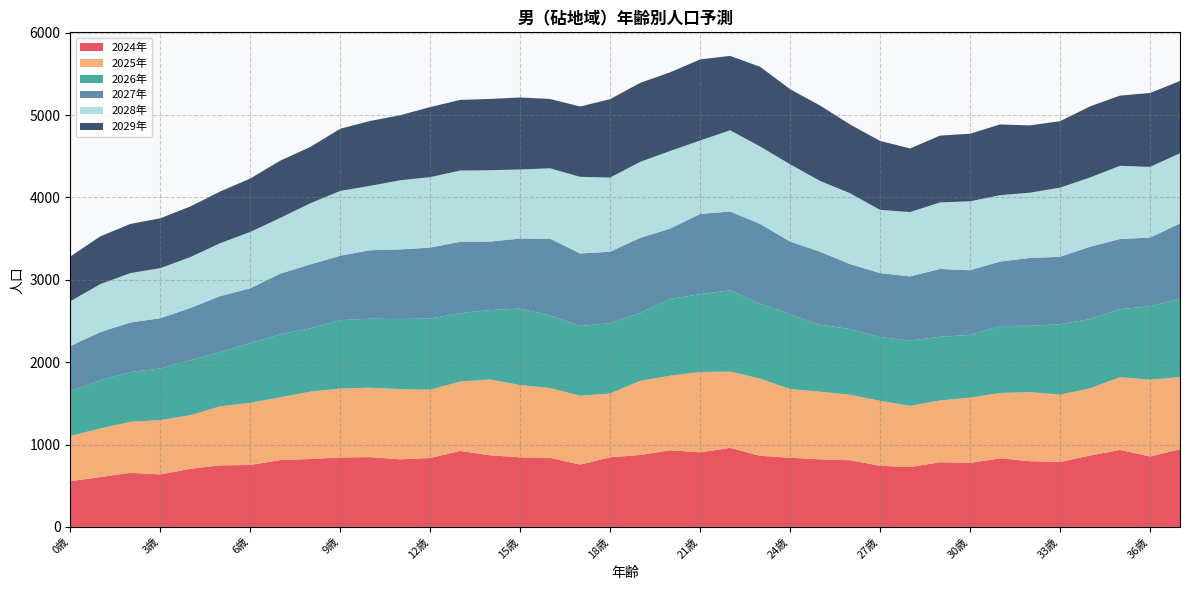

Reading left to right, what are all the values shown in this chart?

2024年: 0歳=554.5	1歳=605.9	2歳=657.0	3歳=637.7	4歳=706.2	5歳=747.6	6歳=752.3	7歳=811.5	8歳=824.7	9歳=843.4	10歳=847.4	11歳=820.5	12歳=837.3	13歳=922.5	14歳=869.6	15歳=845.5	16歳=838.8	17歳=756.5	18歳=845.9	19歳=873.2	20歳=931.1	21歳=906.4	22歳=959.6	23歳=863.8	24歳=840.1	25歳=820.4	26歳=810.0	27歳=742.6	28歳=726.8	29歳=785.6	30歳=777.1	31歳=833.0	32歳=798.4	33歳=788.5	34歳=867.0	35歳=935.0	36歳=855.2	37歳=942.9
2025年: 0歳=549.2	1歳=589.5	2歳=618.9	3歳=660.1	4歳=649.9	5歳=717.1	6歳=754.8	7歳=761.7	8歳=817.8	9歳=836.4	10歳=843.3	11歳=852.7	12歳=828.3	13歳=842.4	14歳=920.0	15歳=876.8	16歳=848.1	17歳=835.9	18歳=774.1	19歳=900.4	20歳=905.0	21歳=974.1	22歳=926.1	23歳=937.2	24歳=833.5	25歳=821.7	26歳=794.7	27歳=788.4	28歳=744.0	29歳=749.6	30歳=792.8	31歳=793.1	32歳=839.3	33歳=817.5	34歳=815.8	35歳=882.9	36歳=933.6	37歳=875.1
2026年: 0歳=547.3	1歳=586.0	2歳=604.8	3歳=625.2	4歳=668.1	5歳=659.6	6歳=723.8	7歳=766.7	8歳=769.3	9歳=830.9	10歳=836.9	11歳=851.2	12歳=863.5	13歳=830.6	14歳=843.0	15歳=928.2	16歳=880.4	17歳=847.3	18歳=854.8	19歳=824.6	20歳=931.8	21歳=945.3	22歳=986.5	23歳=909.0	24歳=908.8	25歳=812.6	26歳=797.7	27歳=773.5	28歳=792.8	29歳=772.8	30歳=761.4	31歳=813.8	32歳=803.6	33歳=854.8	34歳=839.9	35歳=826.3	36歳=890.5	37歳=954.9
2027年: 0歳=545.3	1歳=584.0	2歳=601.1	3歳=610.9	4歳=632.8	5歳=678.1	6歳=665.9	7歳=735.2	8歳=774.4	9歳=781.6	10歳=831.4	11歳=844.7	12歳=862.1	13歳=865.9	14歳=831.2	15歳=850.4	16歳=931.9	17歳=879.5	18歳=866.5	19歳=910.6	20歳=853.4	21歳=973.4	22歳=957.4	23歳=968.4	24歳=881.5	25歳=885.9	26歳=788.8	27歳=776.5	28歳=777.9	29歳=823.5	30歳=785.0	31歳=781.6	32歳=824.6	33歳=818.5	34歳=878.3	35歳=850.7	36歳=833.4	37歳=910.8
2028年: 0歳=543.2	1歳=581.9	2歳=599.2	3歳=607.3	4歳=618.3	5歳=642.3	6歳=684.5	7歳=676.4	8歳=742.6	9歳=786.8	10歳=782.1	11歳=839.3	12歳=855.5	13歳=864.5	14歳=866.6	15歳=838.6	16歳=853.9	17歳=931.1	18歳=899.5	19歳=923.0	20歳=942.4	21歳=891.5	22歳=985.8	23歳=939.8	24歳=939.1	25歳=859.4	26歳=860.0	27歳=767.9	28歳=780.8	29歳=808.0	30歳=836.5	31歳=805.8	32歳=792.0	33歳=839.9	34歳=841.0	35歳=889.6	36歳=858.0	37歳=852.4
2029年: 0歳=543.3	1歳=579.6	2歳=597.0	3歳=605.3	4歳=614.7	5歳=627.6	6歳=648.3	7歳=695.3	8歳=683.2	9歳=754.5	10歳=787.4	11歳=789.5	12歳=850.0	13歳=858.0	14歳=865.1	15歳=874.3	16歳=842.0	17歳=853.2	18歳=952.2	19歳=958.3	20歳=955.3	21歳=984.5	22歳=902.9	23歳=967.7	24歳=911.4	25歳=915.5	26歳=834.3	27歳=837.2	28歳=772.2	29歳=811.1	30歳=820.8	31歳=858.6	32歳=816.5	33歳=806.7	34歳=863.0	35歳=851.8	36歳=897.2	37歳=877.6